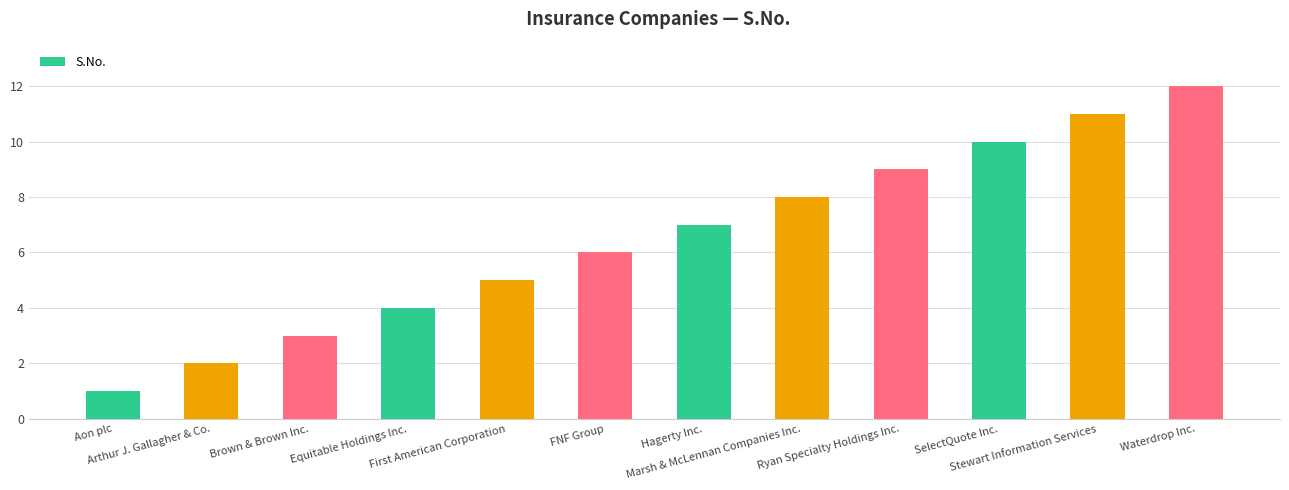

Is it true that the value at Brown & Brown Inc. is 4?

False